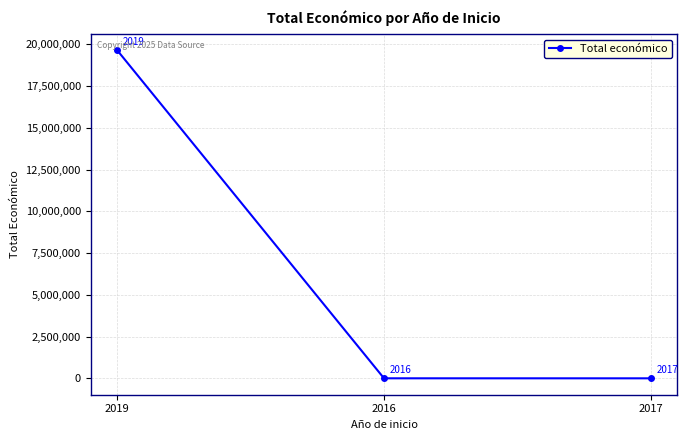

What is the greatest value displayed?

19639916